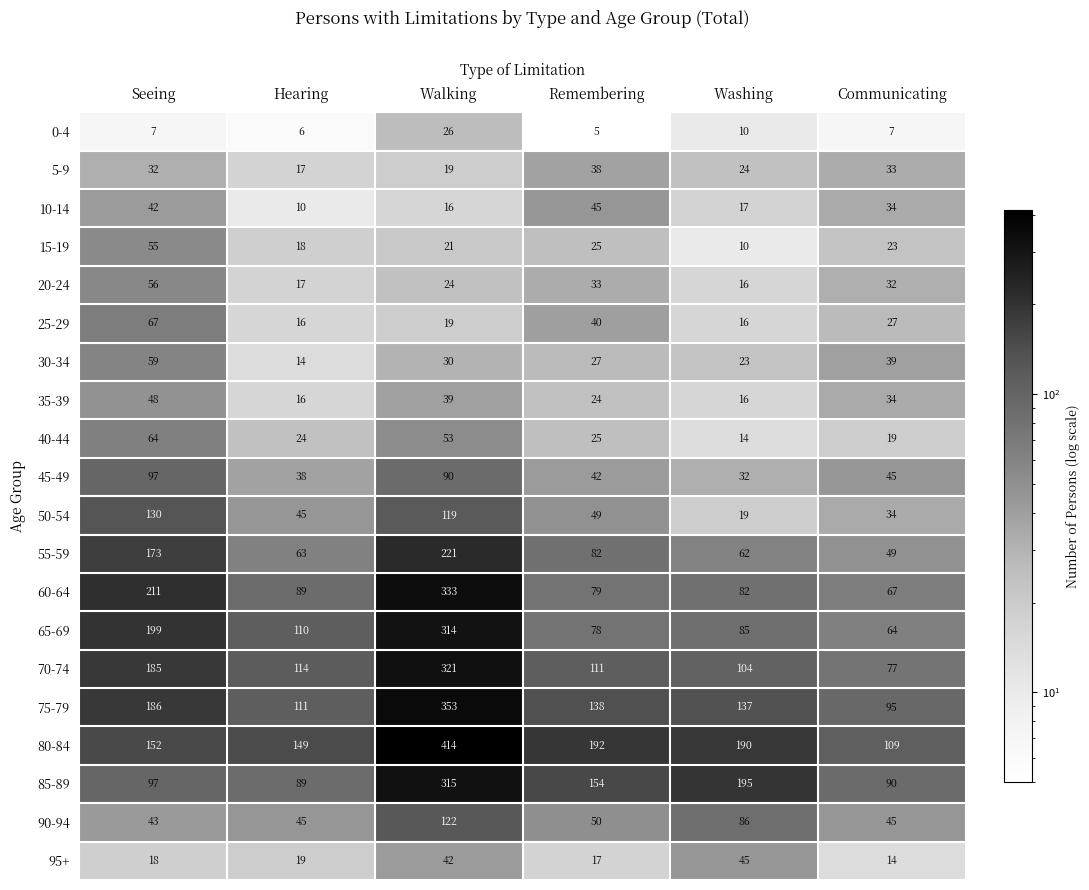

Read the 50-54 value at Remembering.

49